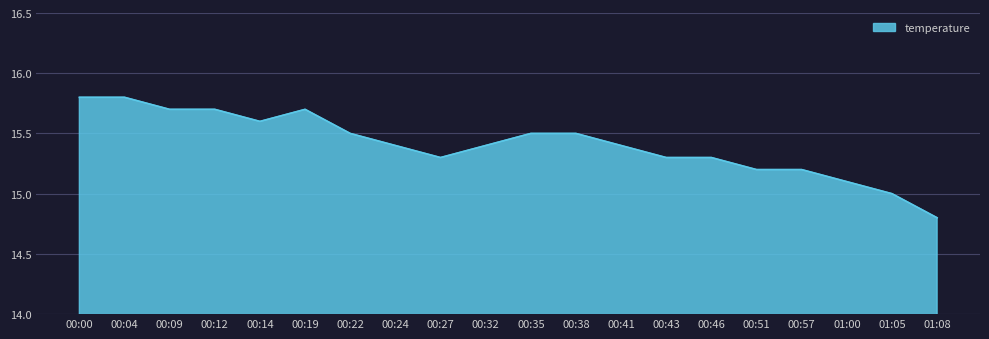

True or false: the data shows 9.2 at 00:09.

False